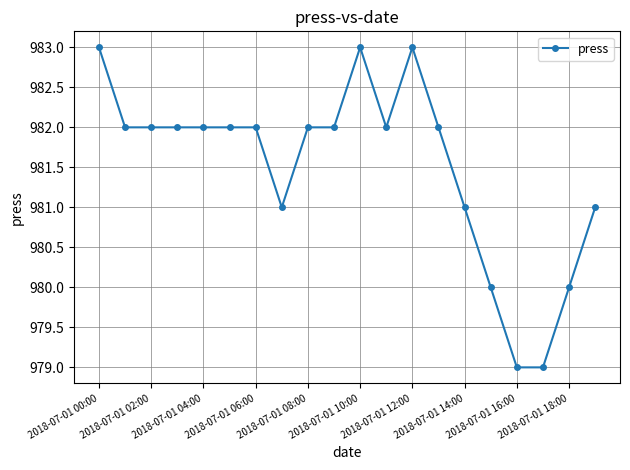

What is the average value?

982